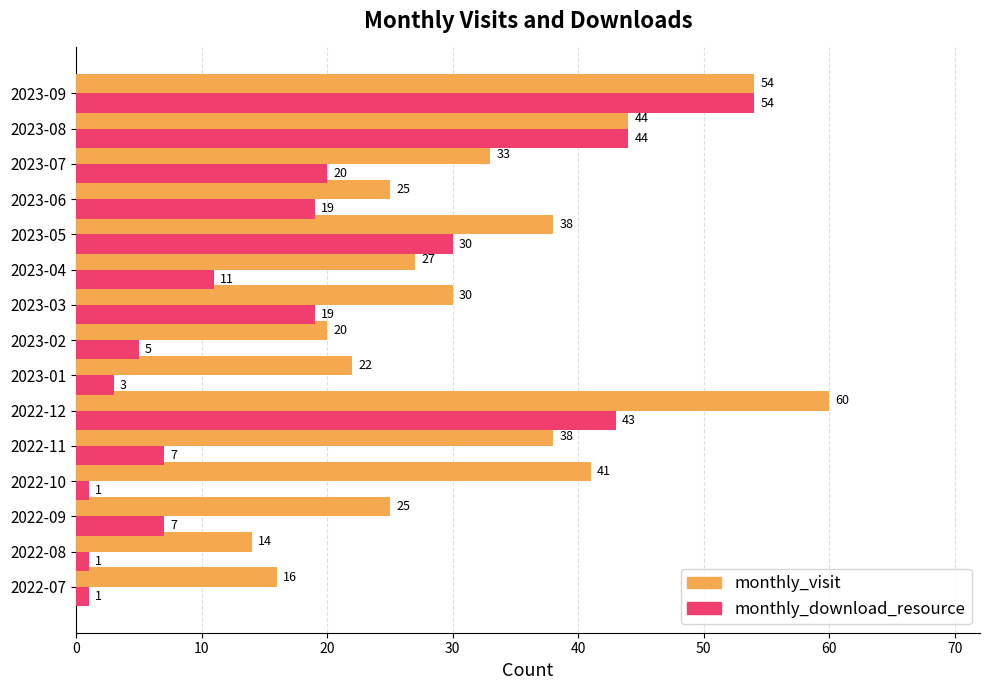

What is the sum of all monthly_download_resource values?

265